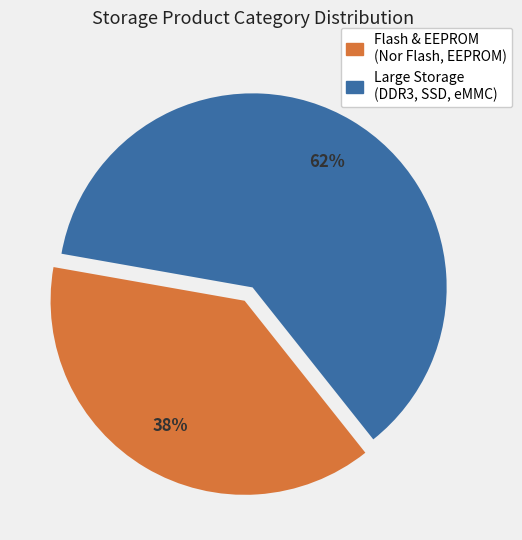

To the nearest percent, what is the average slice percentage?

50%